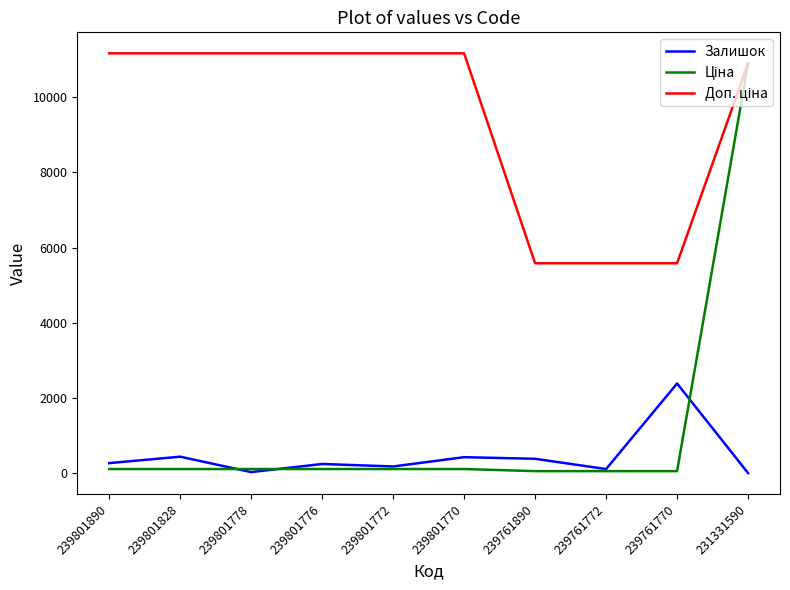

What is the difference between the highest and lowest values at 239801770?

11057.3